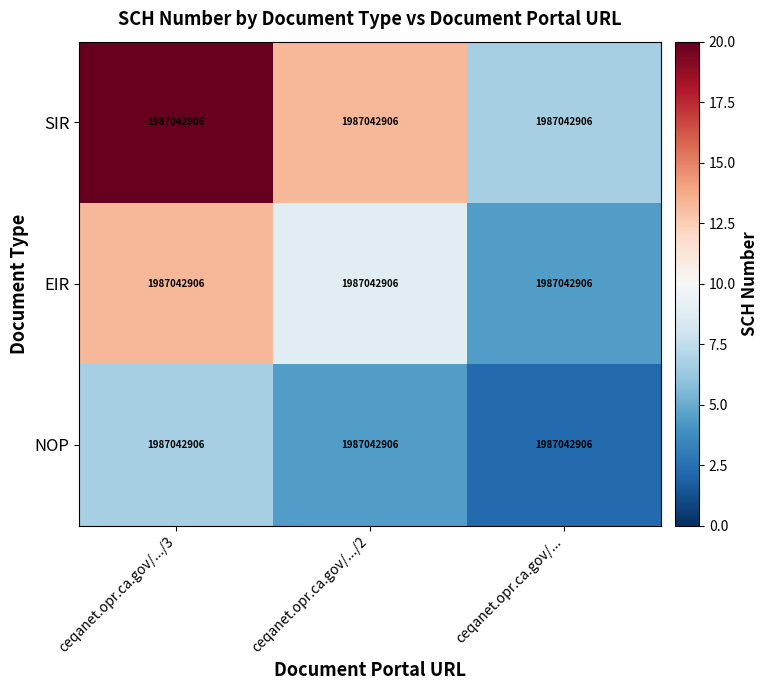

What is the spread (max minus min) of values at ceqanet.opr.ca.gov/.../3?

13.3